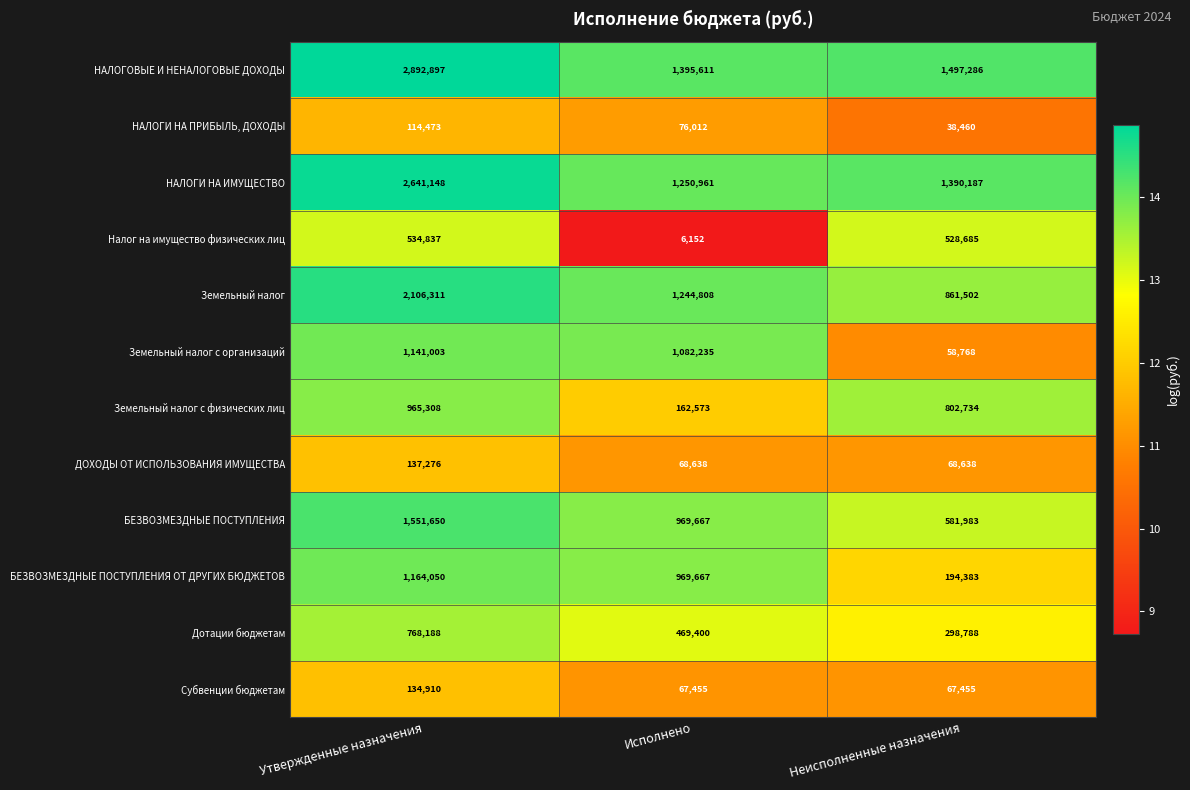

What is the difference between the НАЛОГИ НА ПРИБЫЛЬ, ДОХОДЫ values at Исполнено and Неисполненные назначения?

37552